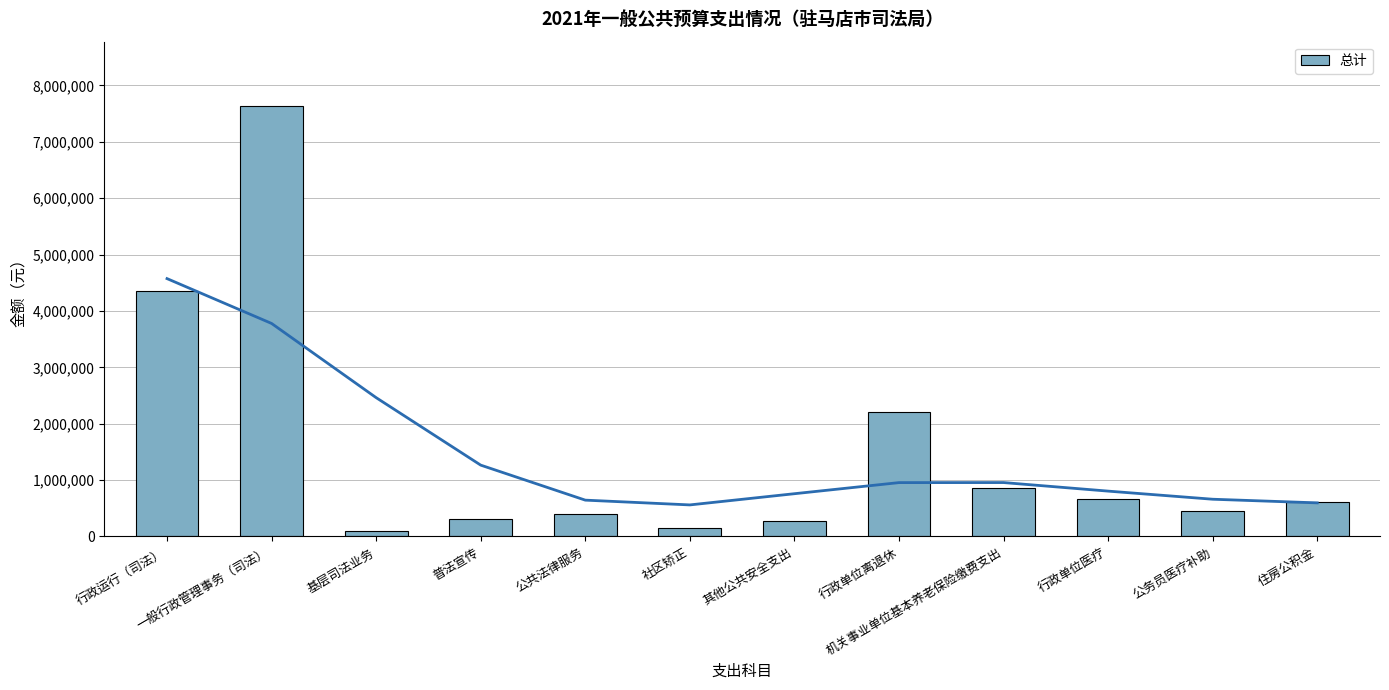

Which has a higher value, 公共法律服务 or 住房公积金?

住房公积金